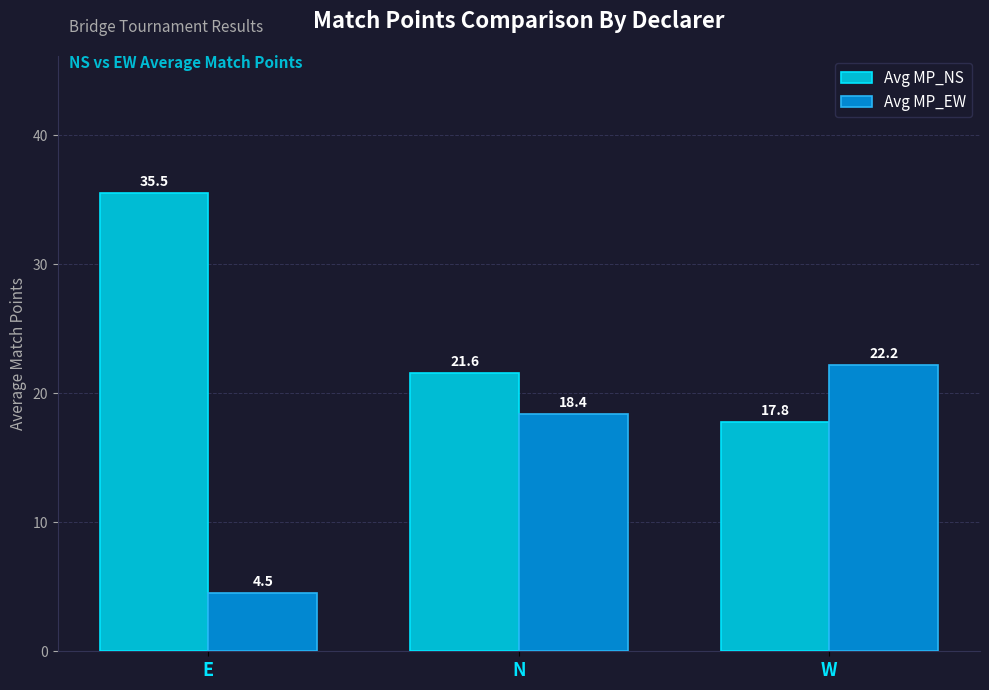

What is the difference between the highest and lowest values at E?

31.0